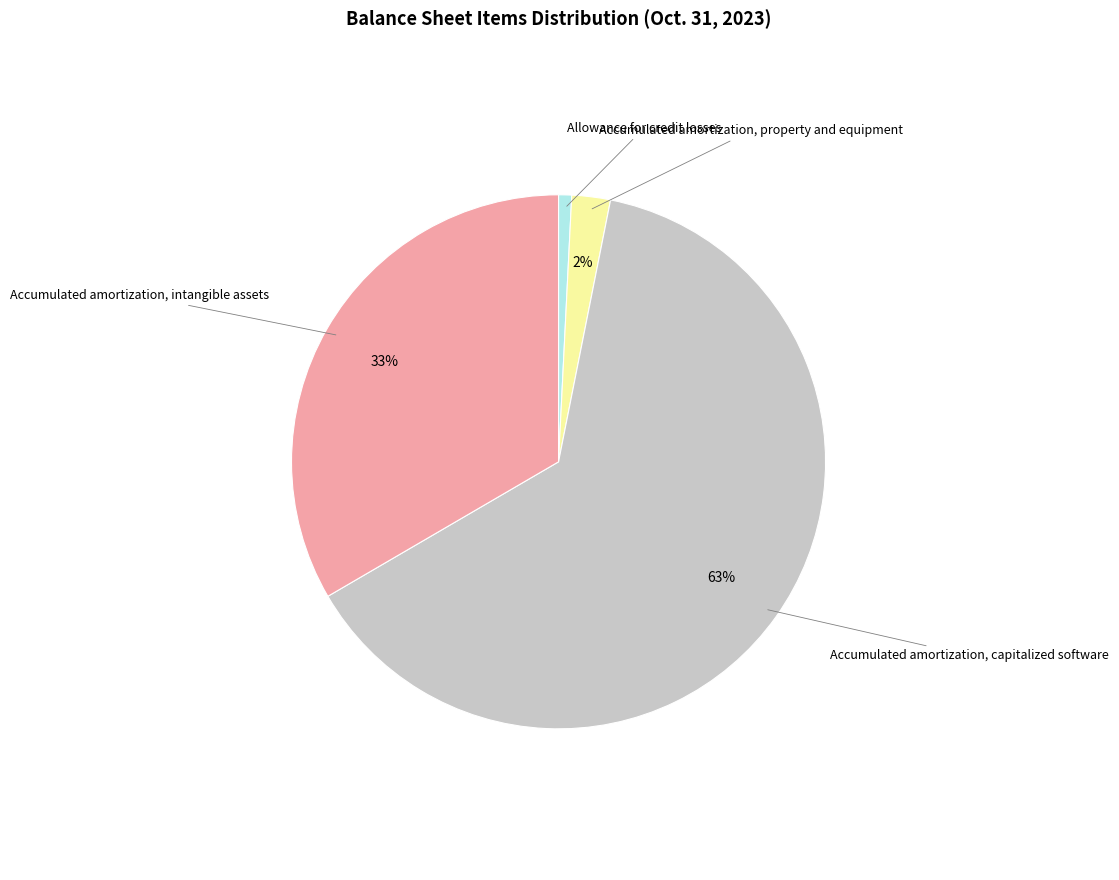

Does any single category account for the majority?

Yes